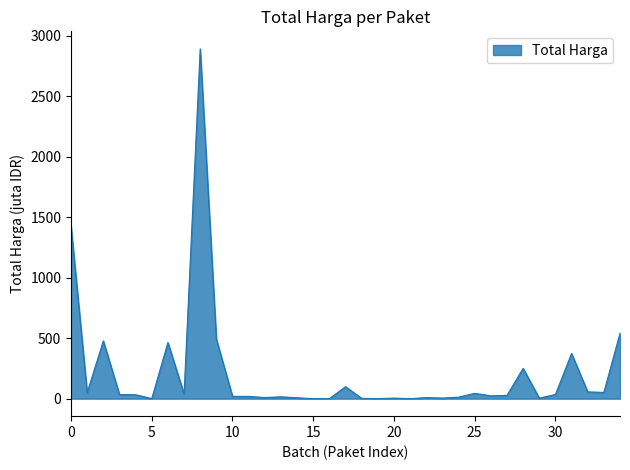

What is the greatest value displayed?

2892.1